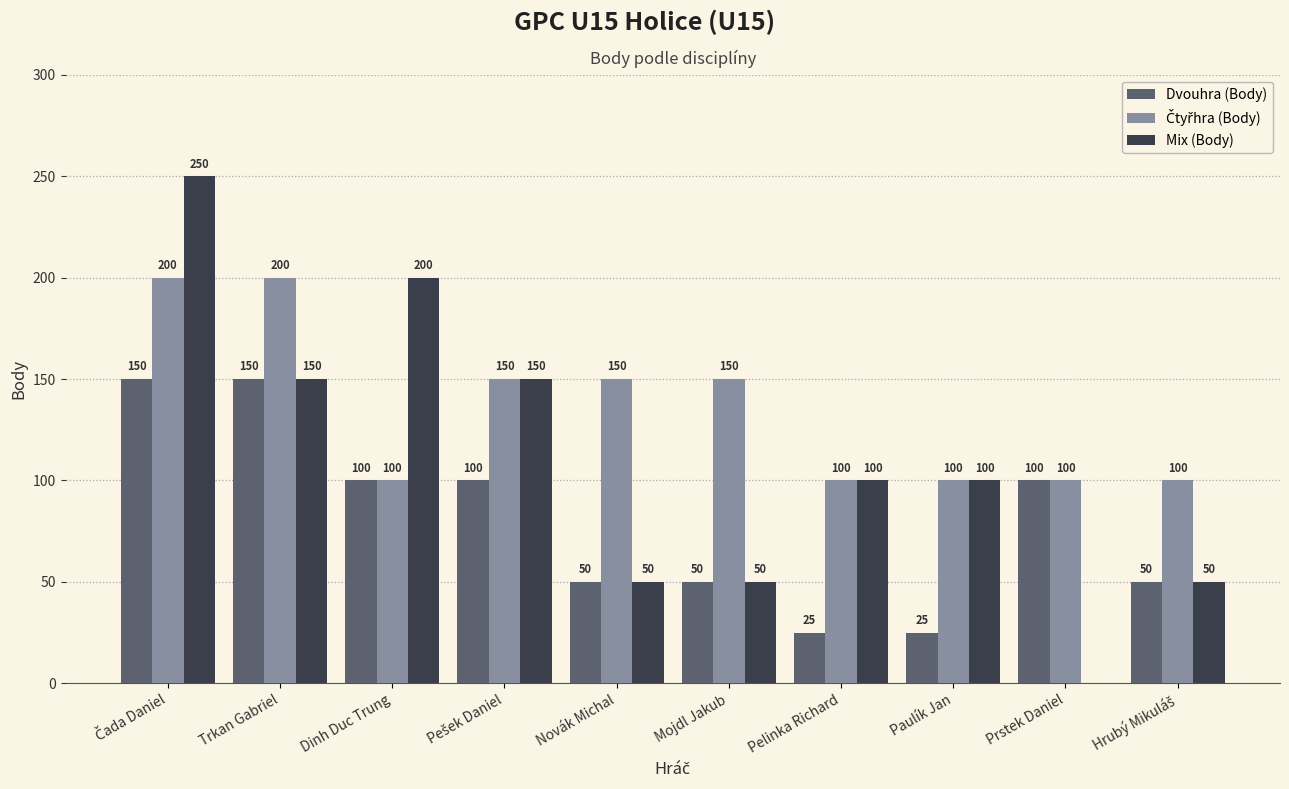

The value of Dvouhra (Body) at Dinh Duc Trung is 100. True or false?

True